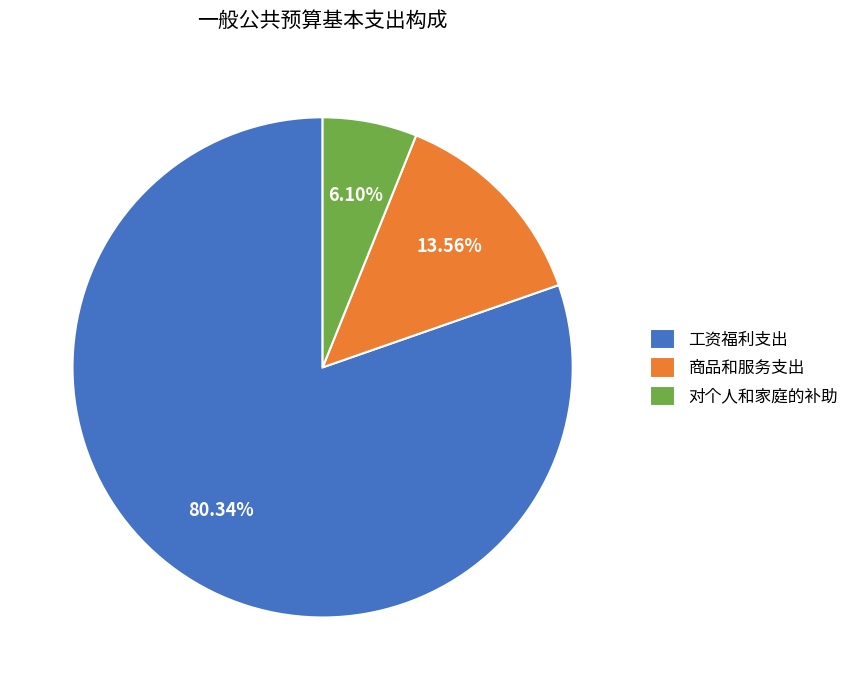

Does 工资福利支出 represent more than half of the total?

Yes